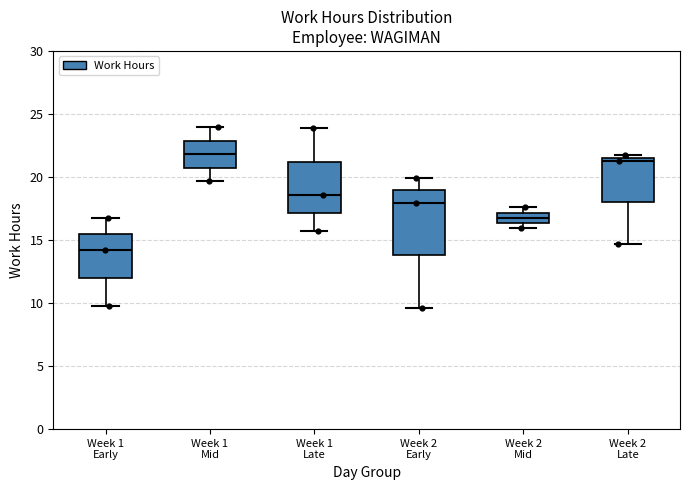

Where is the upper edge of the box for Week 1 Mid on the y-axis? The values are not printed on the chart, so give them approximately, as read against the axis.

23.0